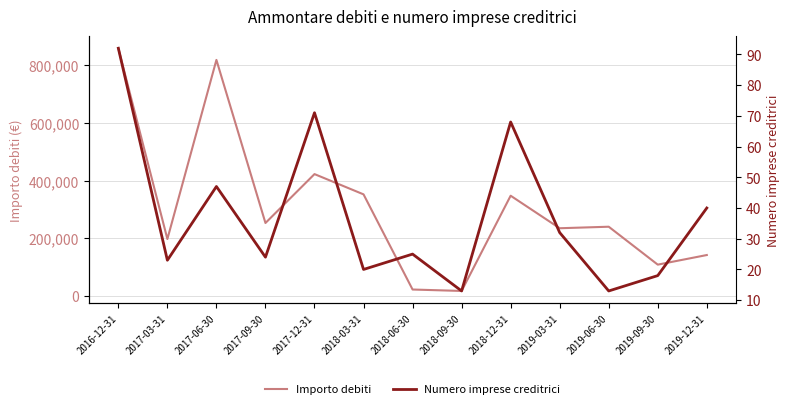

Is it true that Numero imprese creditrici equals 92.0 at 2016-12-31?

True